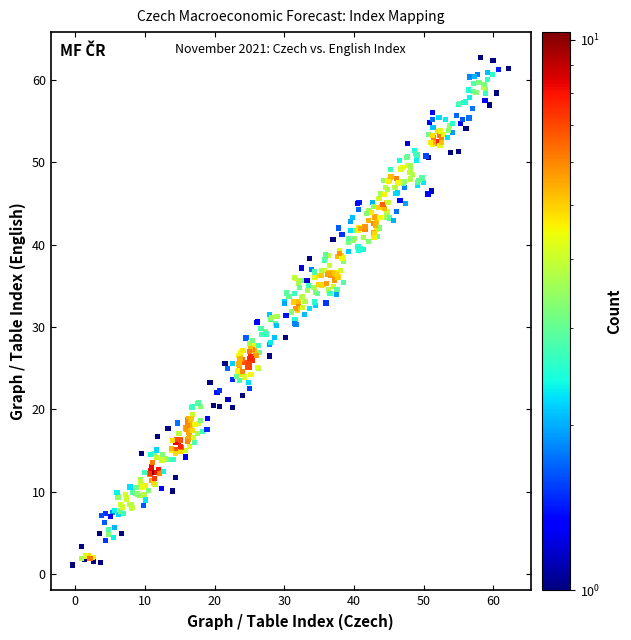

What is the range of X values (max minus min)?

62.6